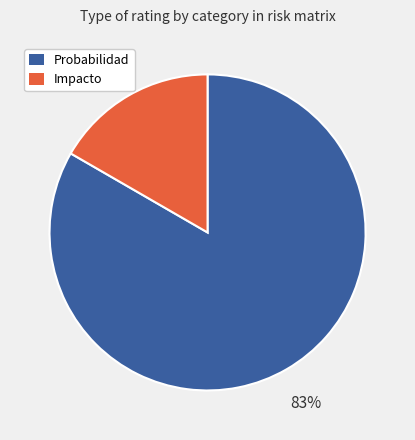

To the nearest percent, what percentage of the pie is Probabilidad?

83%